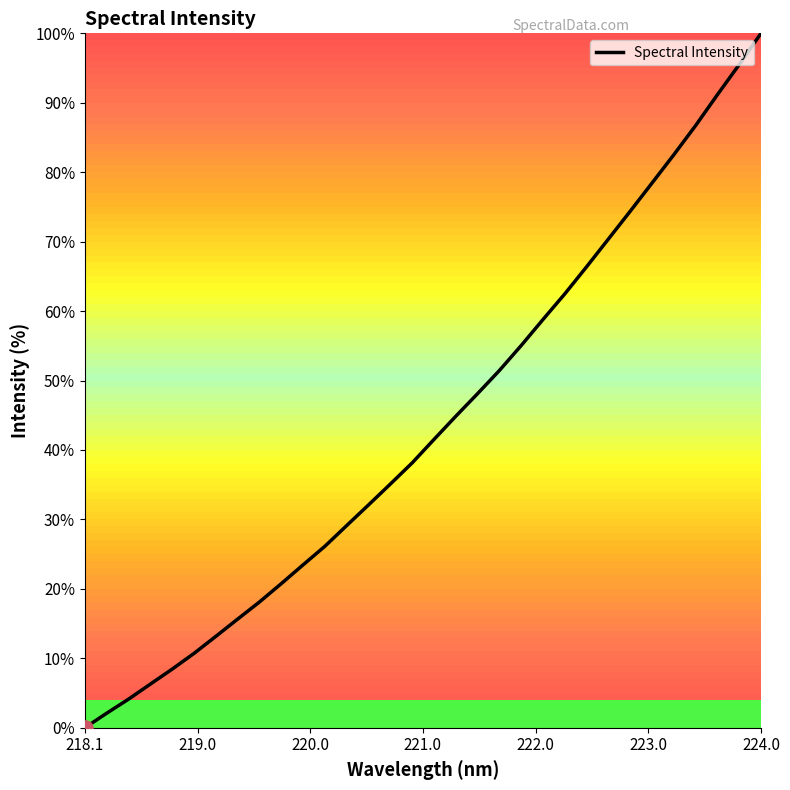

What is the greatest value displayed?

100.0